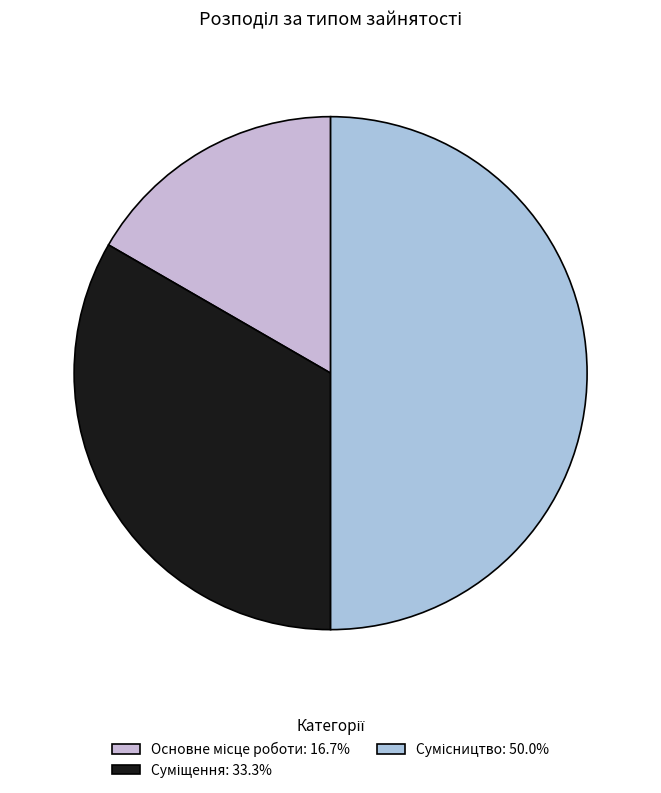

Count the number of slices in the pie.

3